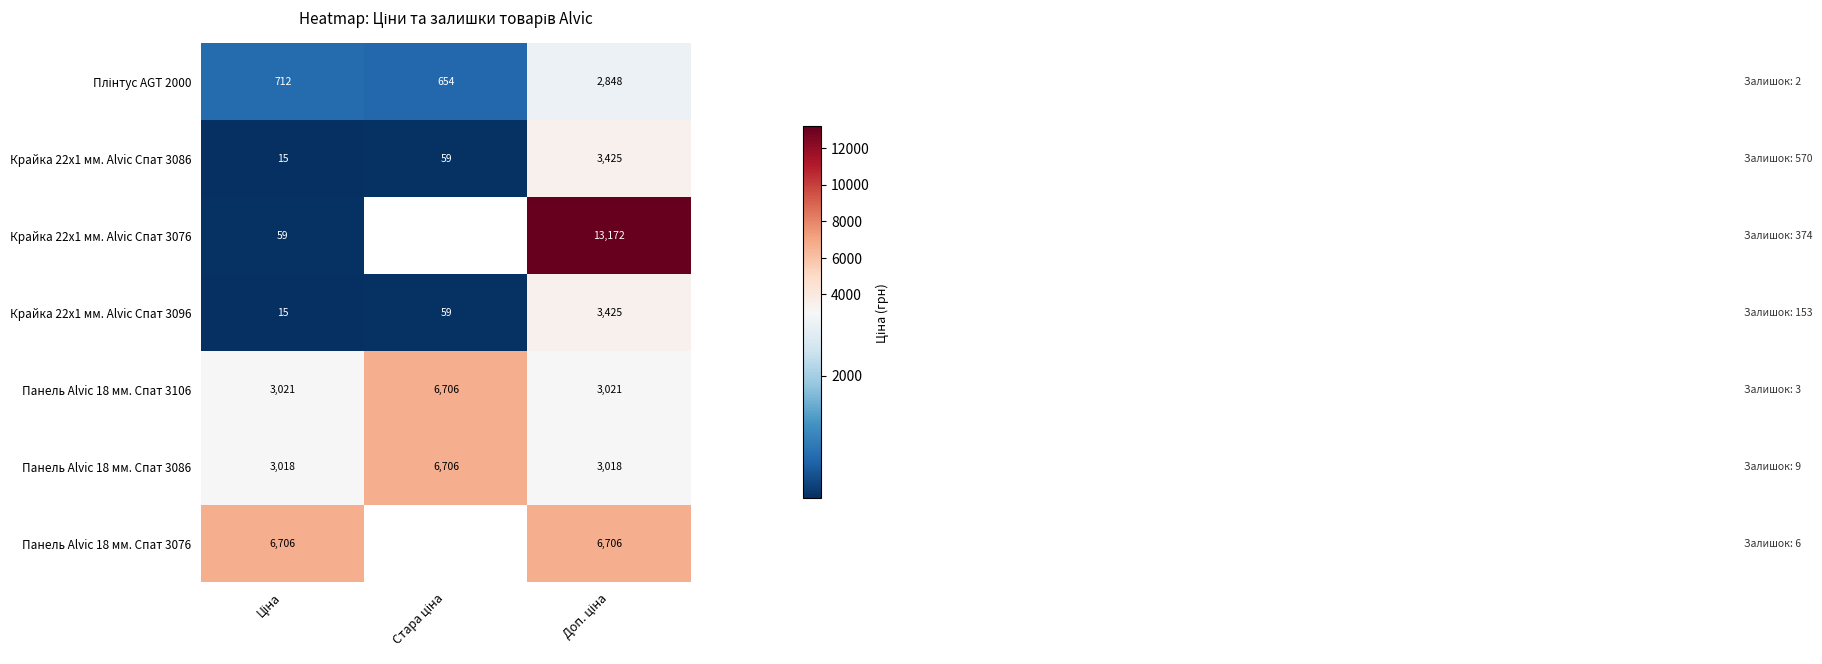

At how many categories does at least one series exceed 1934?

3